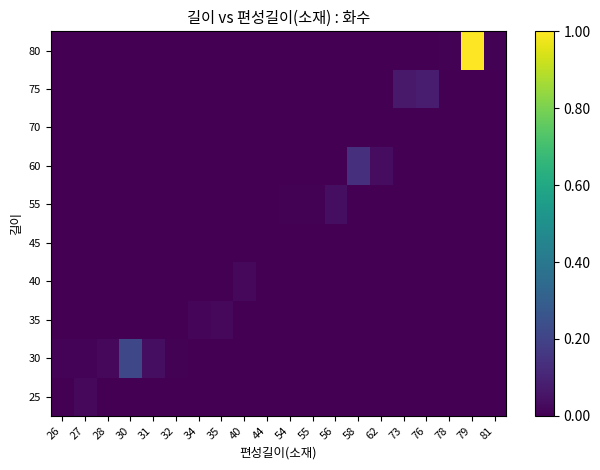

How many series are shown in this chart?

10